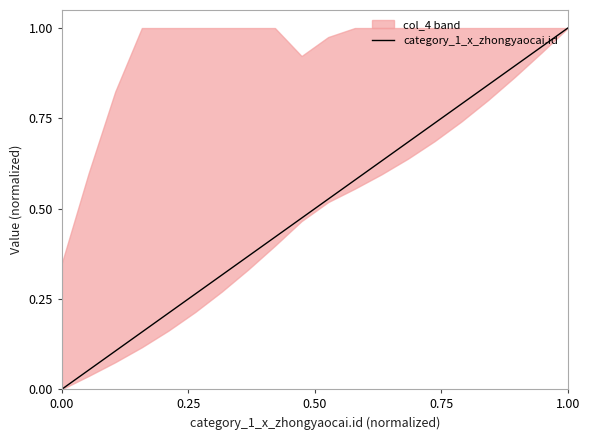

What is the highest value of the category_1_x_zhongyaocai.id series?

1.0